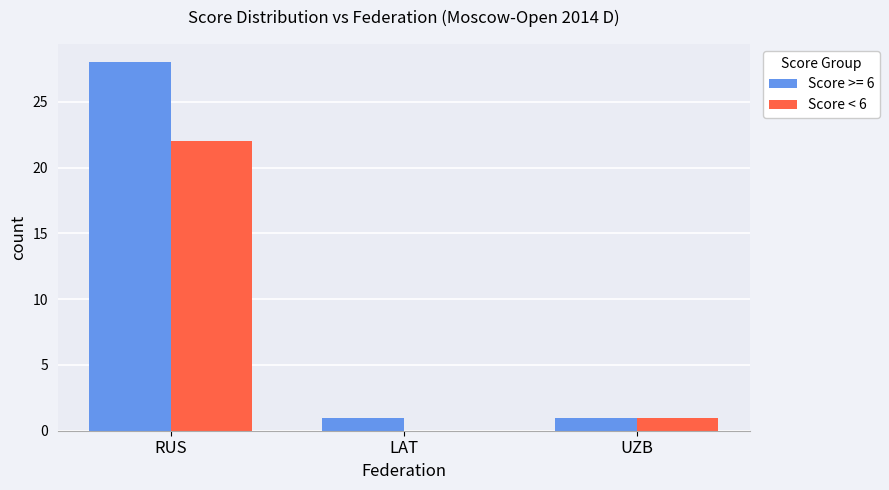

What is the greatest value displayed?

28